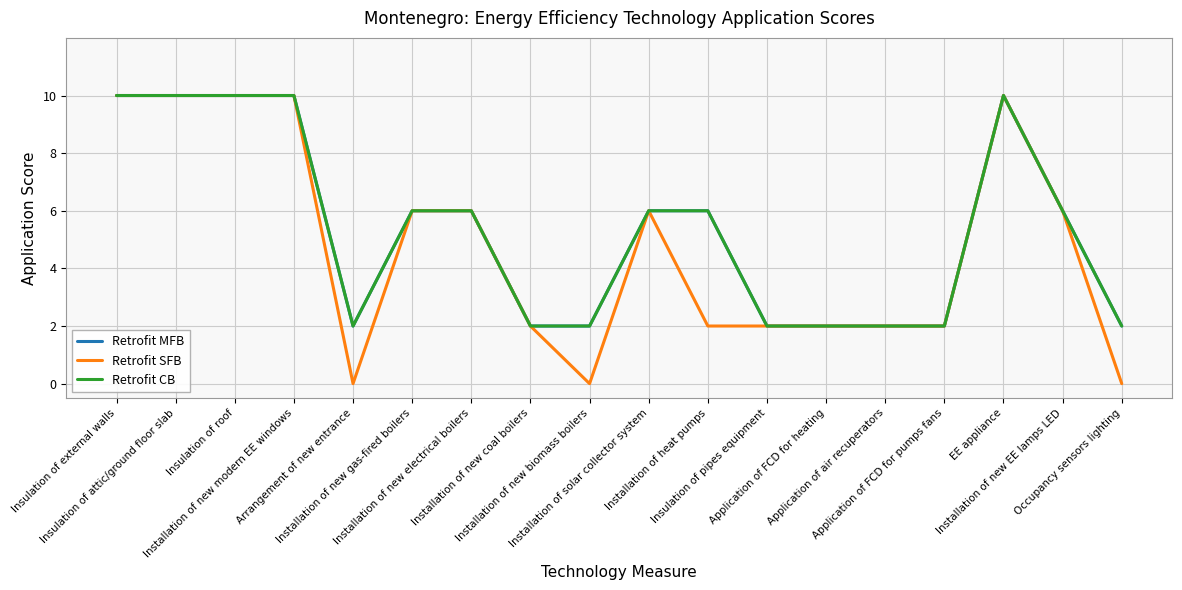

What is the total value across all series at Insulation of external walls?

30